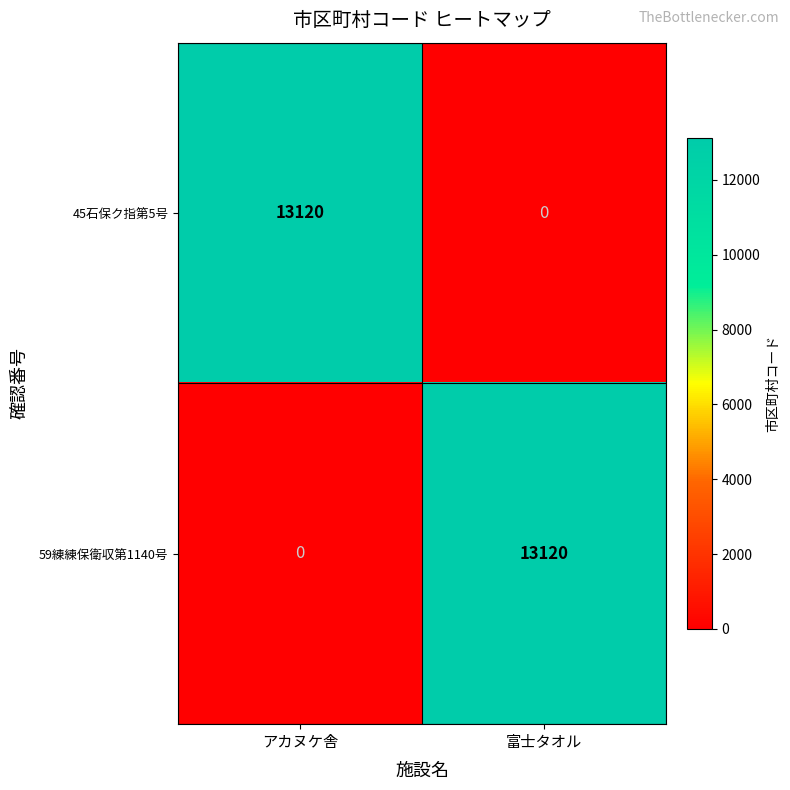

What is the total value across all series at アカヌケ舎?

13120